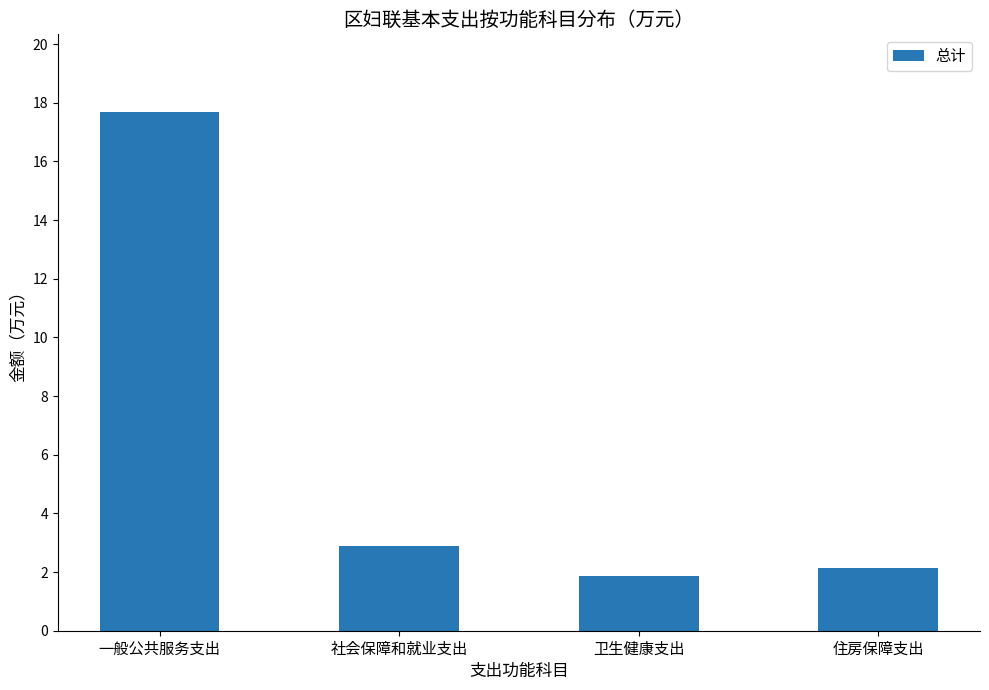

Rank the categories by value from highest to lowest.

一般公共服务支出, 社会保障和就业支出, 住房保障支出, 卫生健康支出